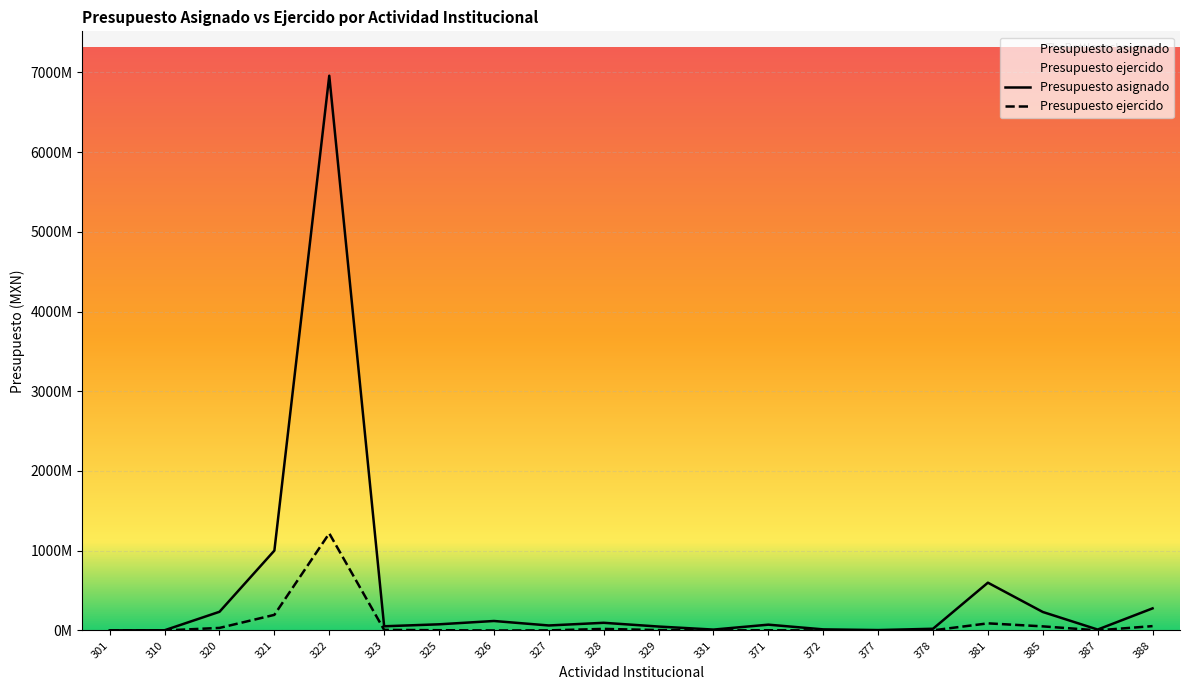

Is it true that Presupuesto asignado equals 428854734.1 at 388?

False